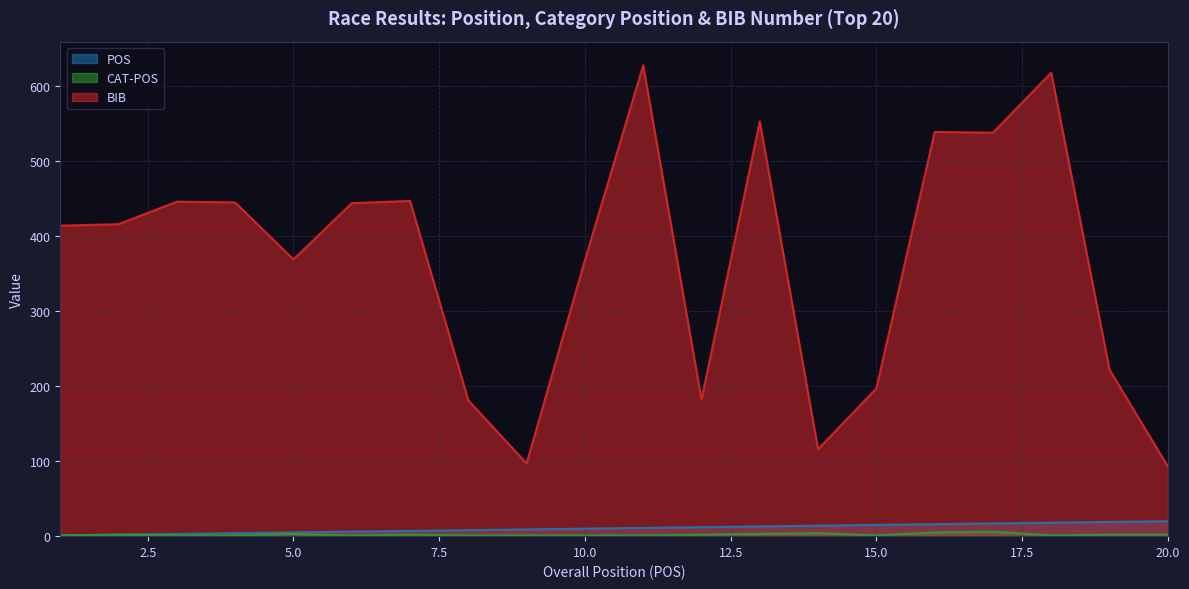

Between 9 and 6, which is larger?

9